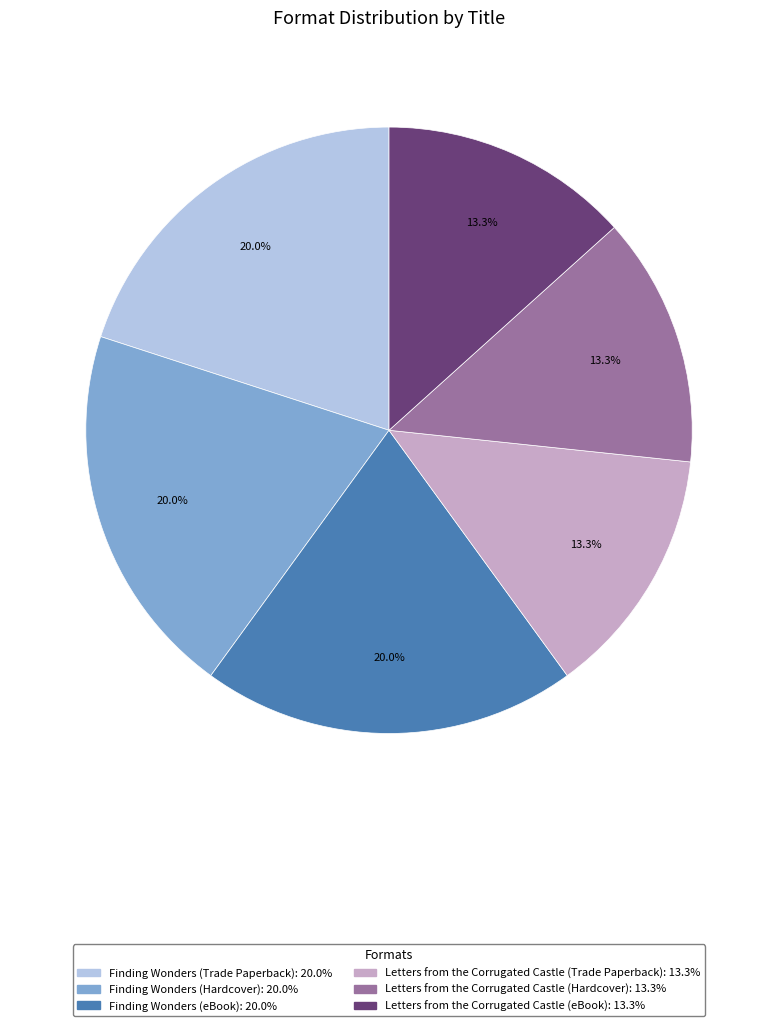

How many segments does this pie chart have?

6